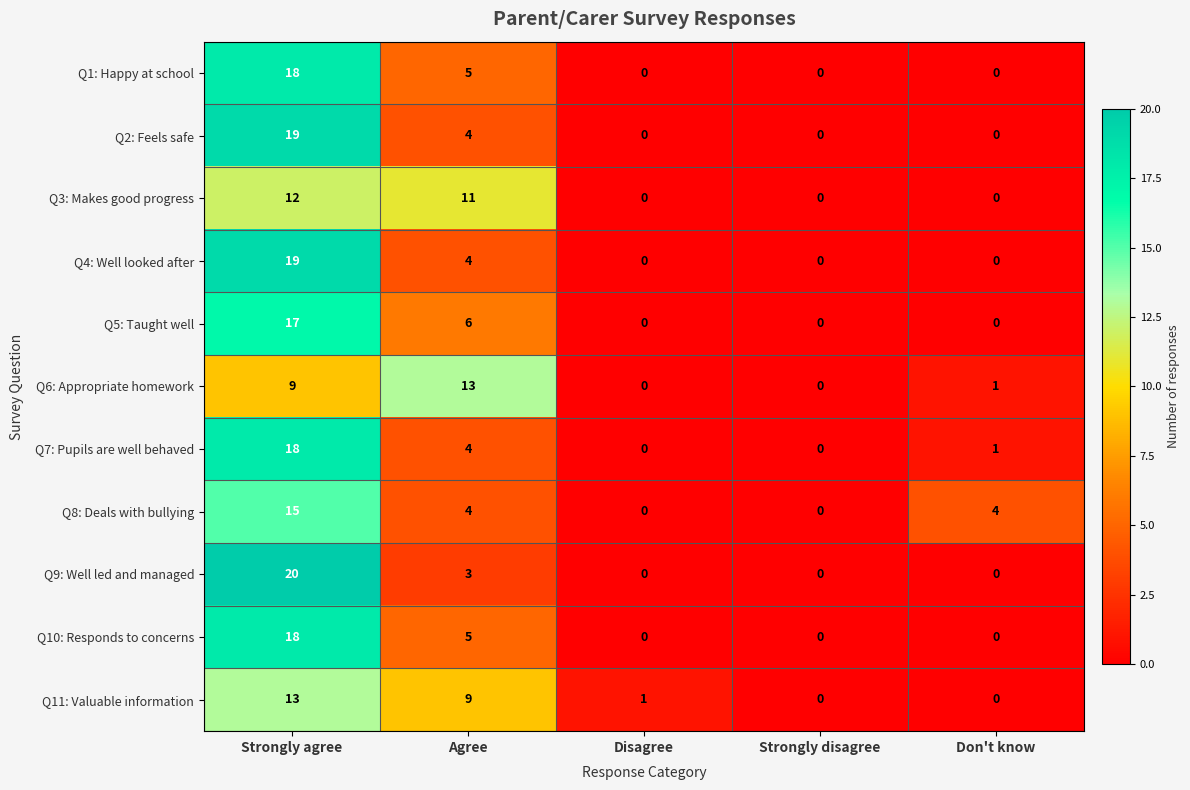

At which label does Q11: Valuable information reach its peak?

Strongly agree